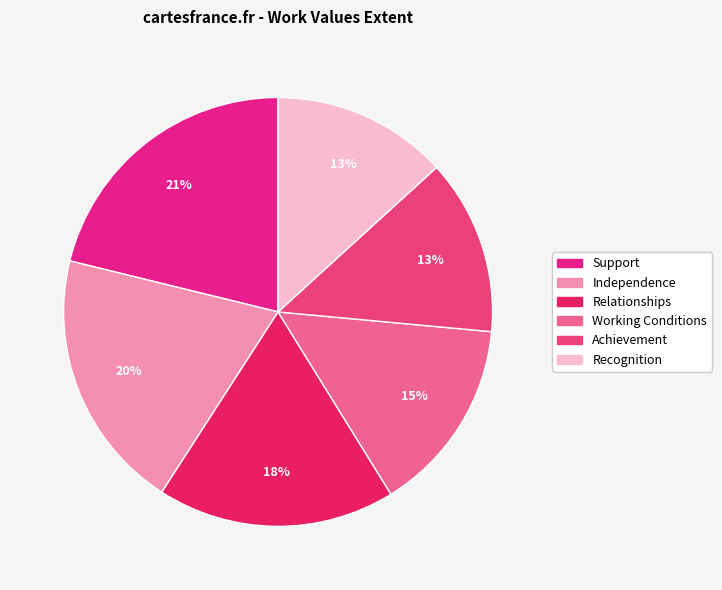

Rank the categories by value from highest to lowest.

Support, Independence, Relationships, Working Conditions, Achievement, Recognition